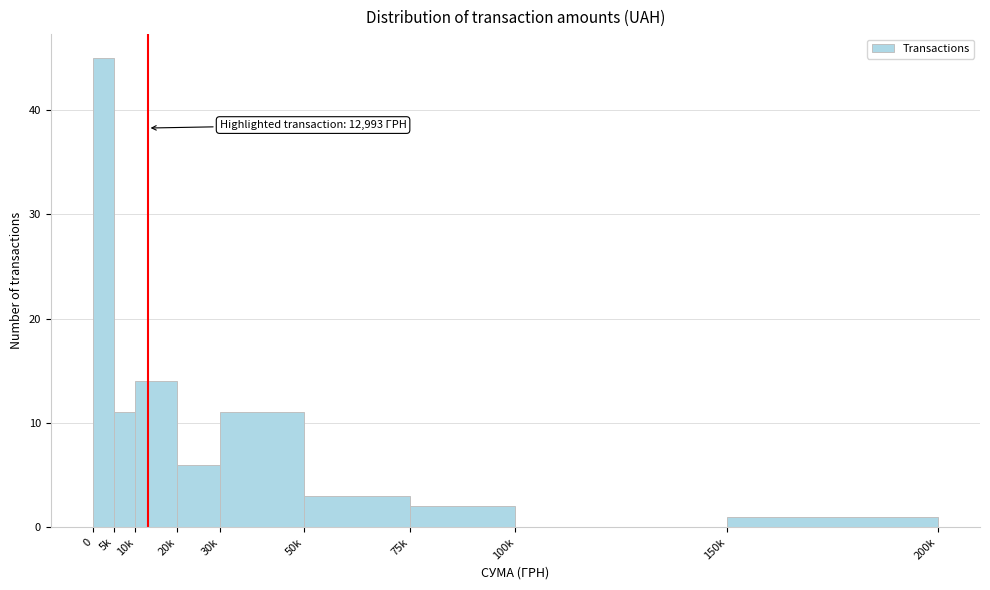

Reading left to right, transcribe all the data shown in this chart.

0=45	5k=11	10k=14	20k=6	30k=11	50k=3	75k=2	100k=0	150k=1